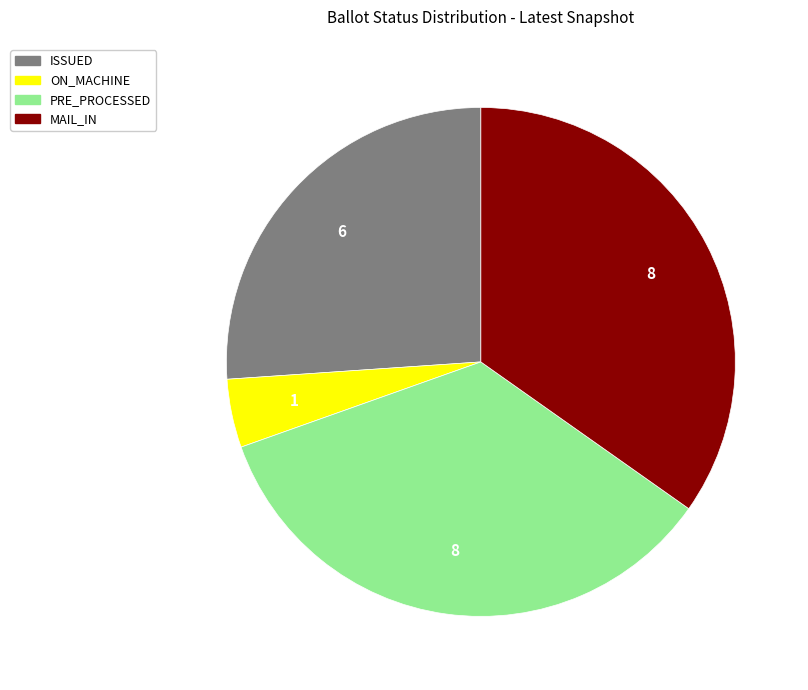

Is it true that ISSUED is 35% of the pie?

False